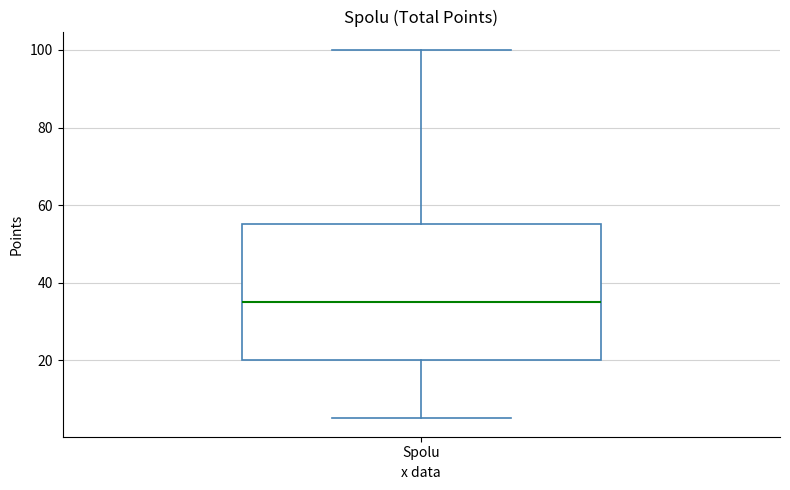

Read this box plot against the y-axis: the position of the median line, the range covered by the box, and the ends of both whiskers. The values are not printed on the chart, so give them approximately, as read against the axis.

median 36, box 20 to 56, whiskers 6 to 100